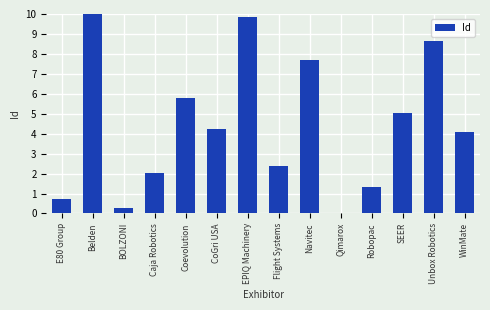

Reading left to right, list all the values displayed in this chart.

0.7	10.0	0.3	2.0	5.8	4.2	9.9	2.4	7.7	0.0	1.3	5.1	8.7	4.1